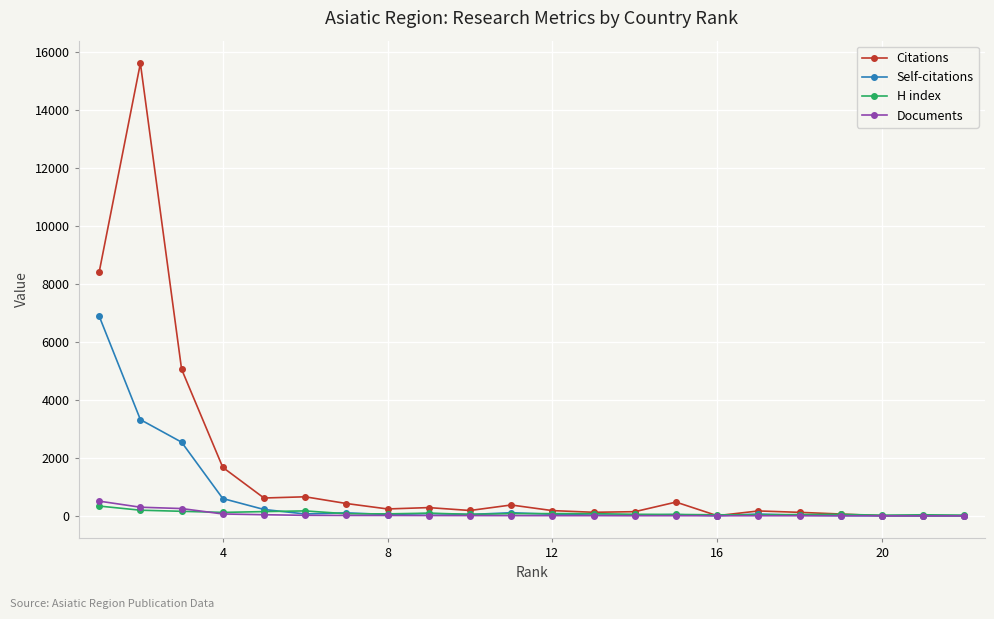

Which series has the largest total across all categories?

Citations